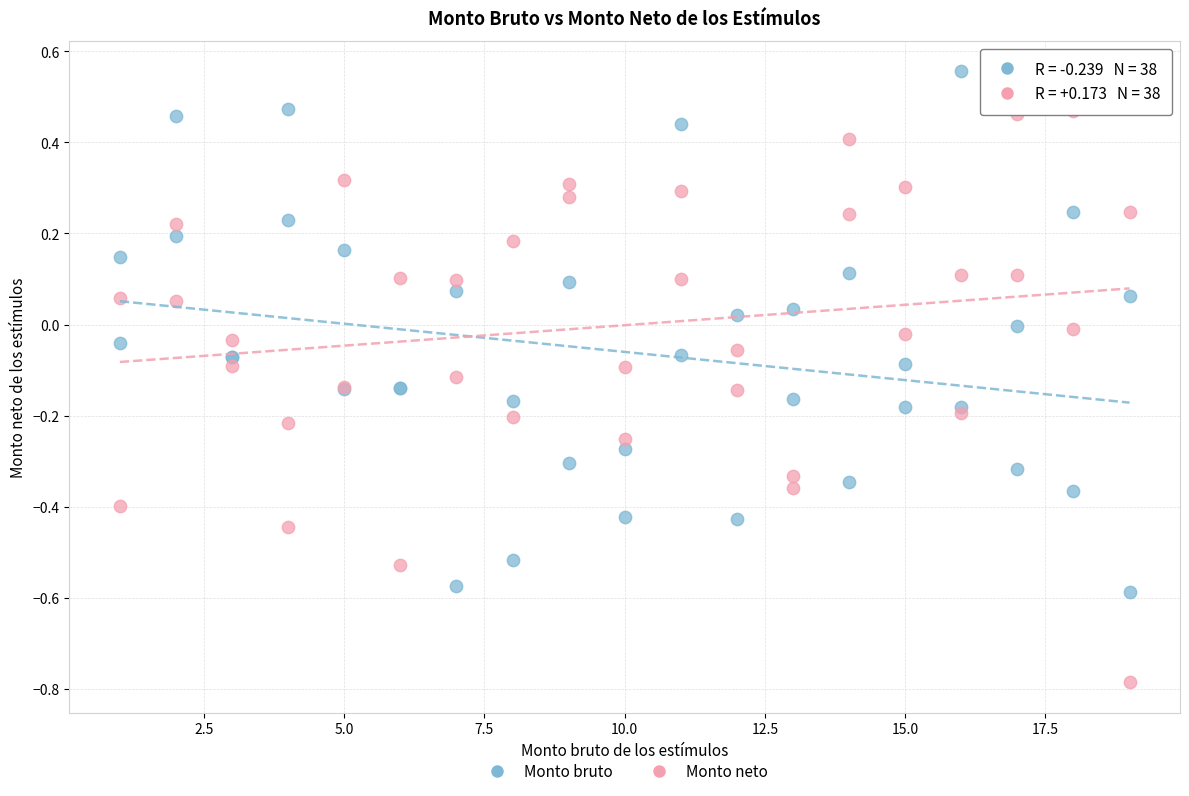

Which series reaches the minimum Y coordinate?

Monto neto